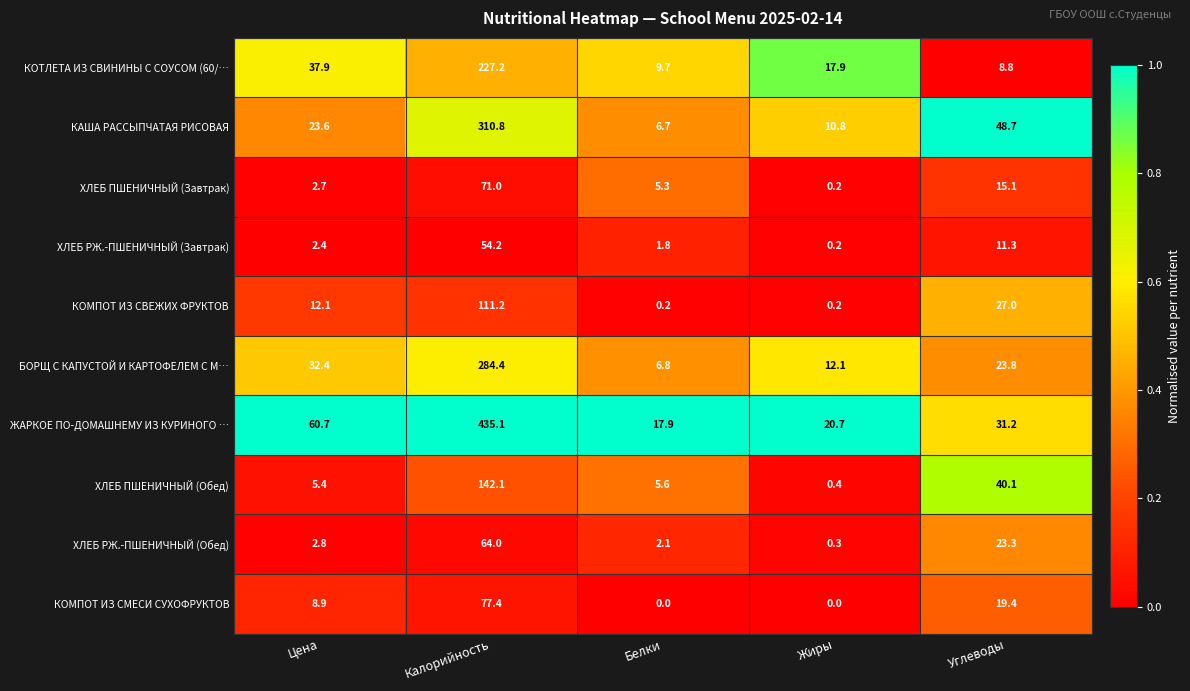

Which category has the highest value in the КОМПОТ ИЗ СВЕЖИХ ФРУКТОВ series?

Калорийность